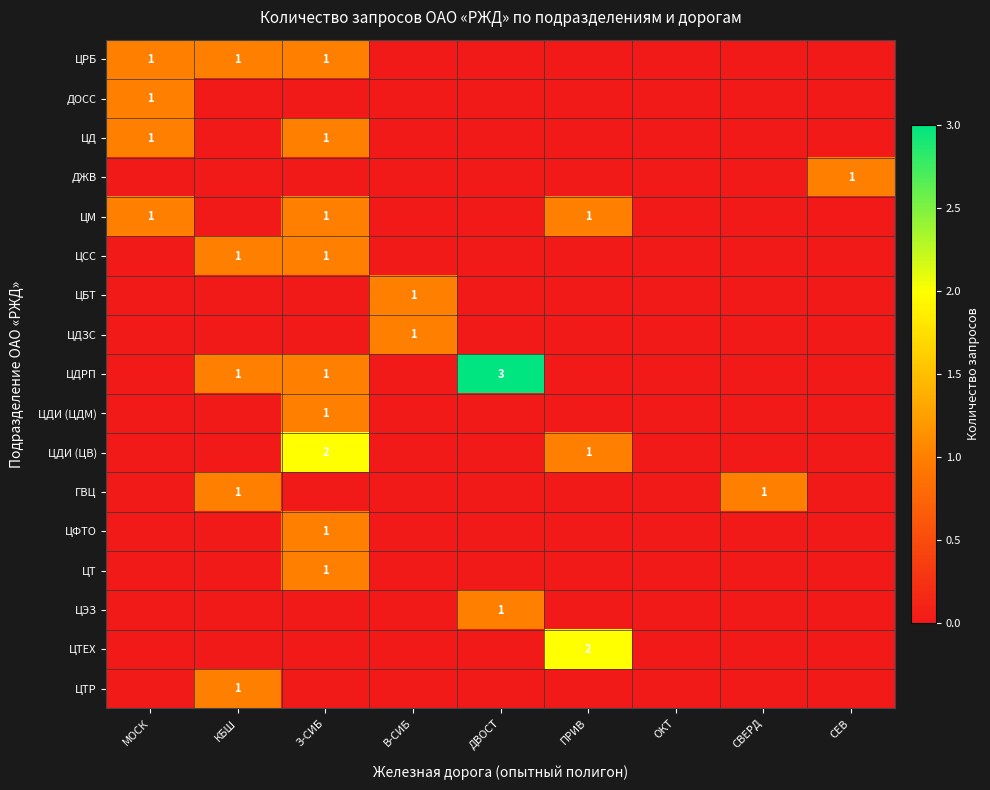

The value of ЦДРП at ДВОСТ is 5. True or false?

False